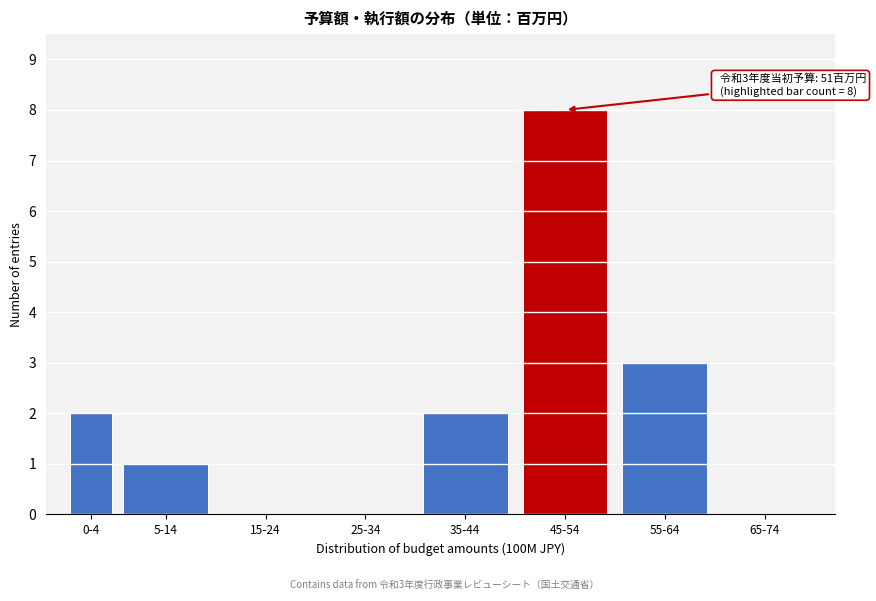

Reading left to right, what are all the values shown in this chart?

0-4=2	5-14=1	15-24=0	25-34=0	35-44=2	45-54=8	55-64=3	65-74=0